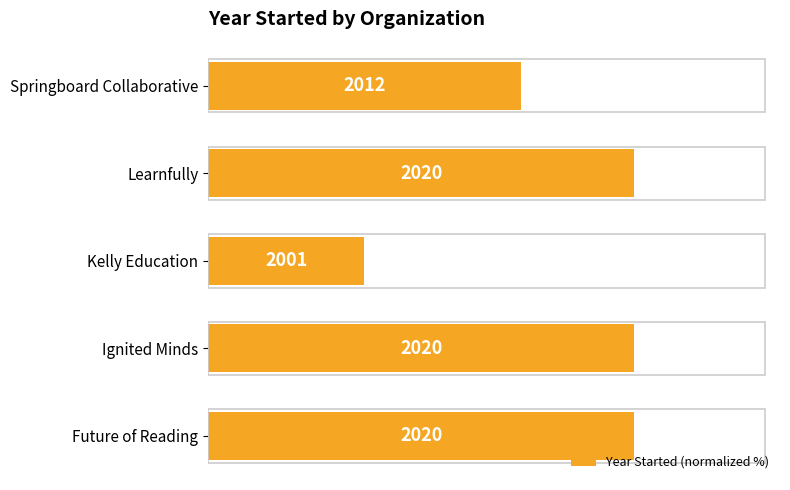

Are the bars grouped side by side (vs. stacked)?

No